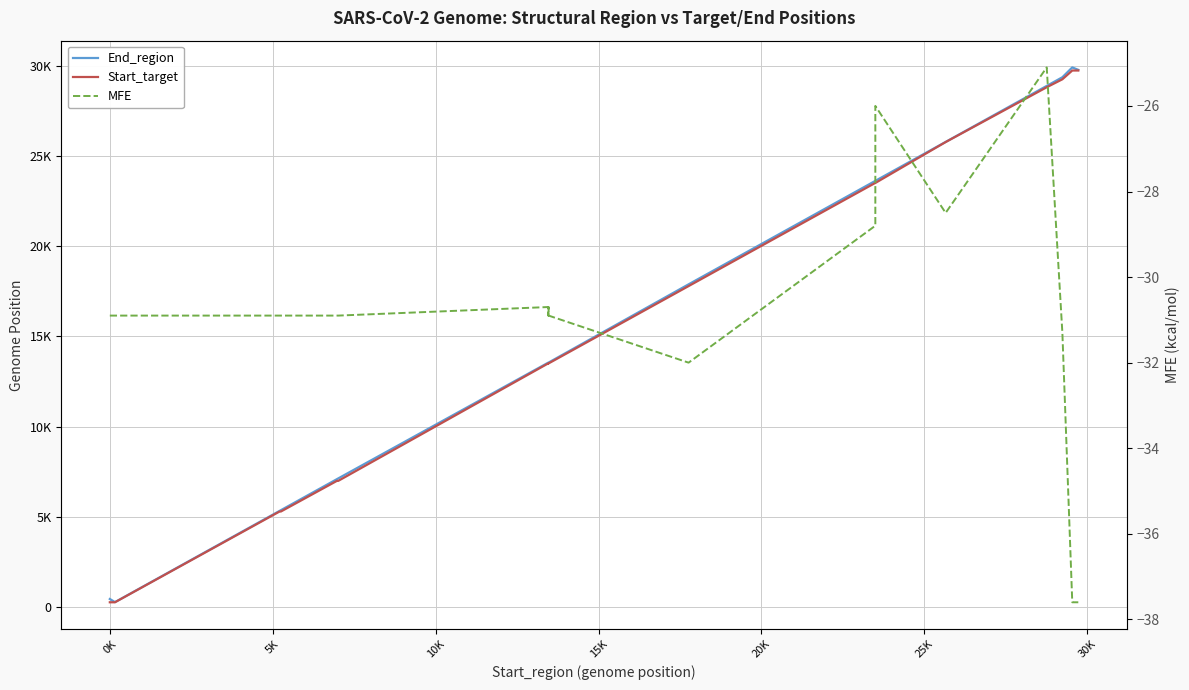

Is it true that End_region equals 5331.0 at 5K?

True